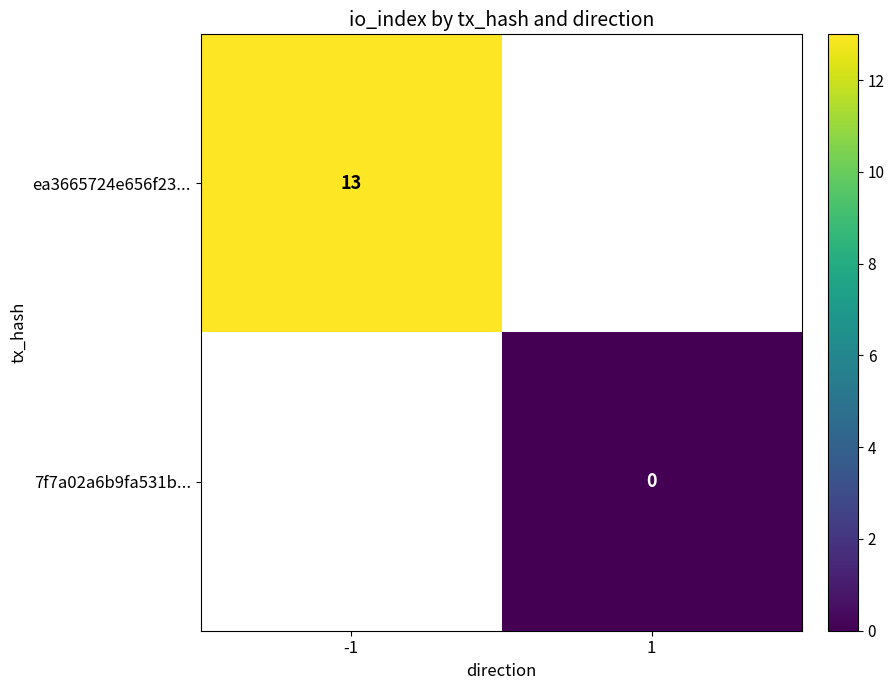

The value of ea3665724e656f23... at -1 is 13. True or false?

True